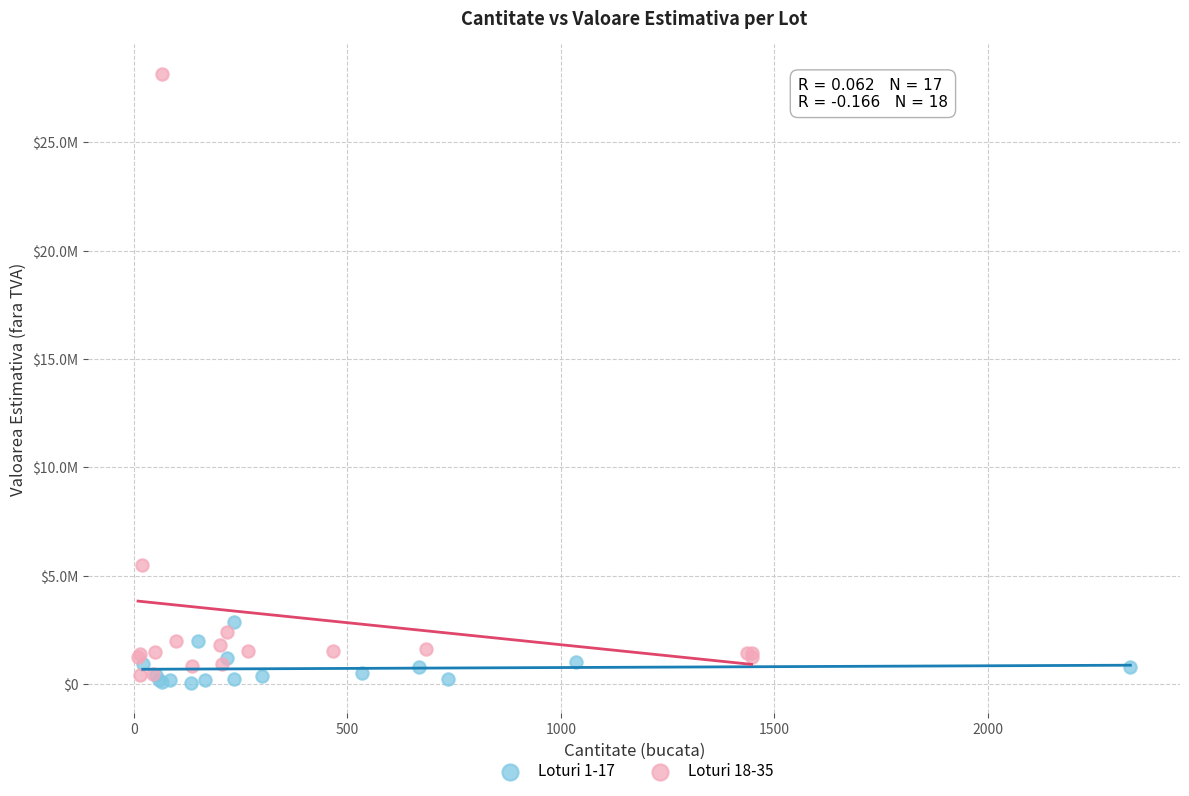

Which series contains the highest Y value?

Loturi 18-35